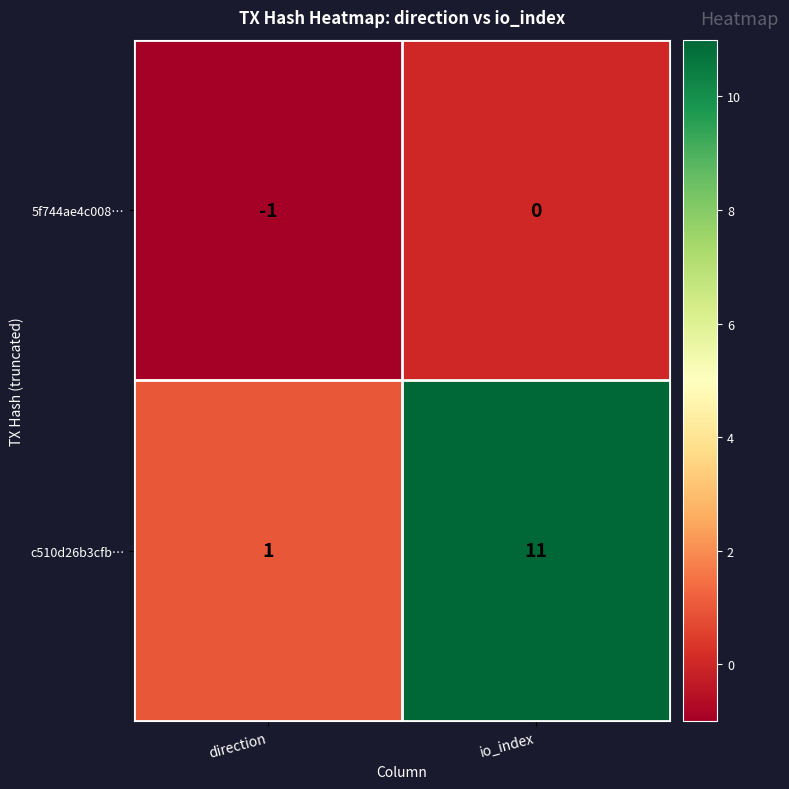

How many series are shown in this chart?

2